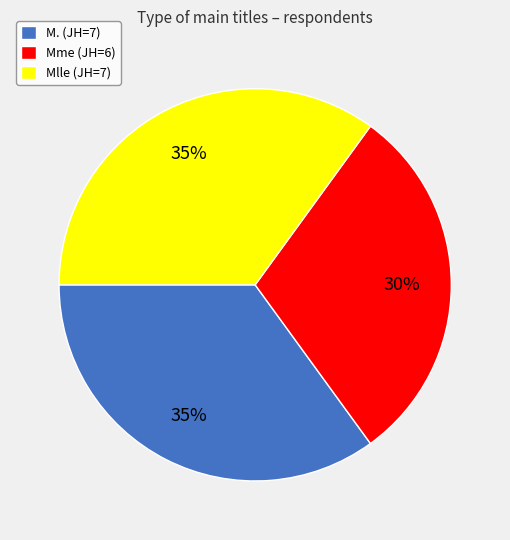

The M. (JH=7) slice represents 35% of the pie. True or false?

True